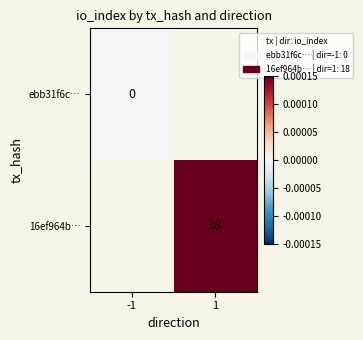

True or false: 16ef964b… has a value of 26 at 1.

False